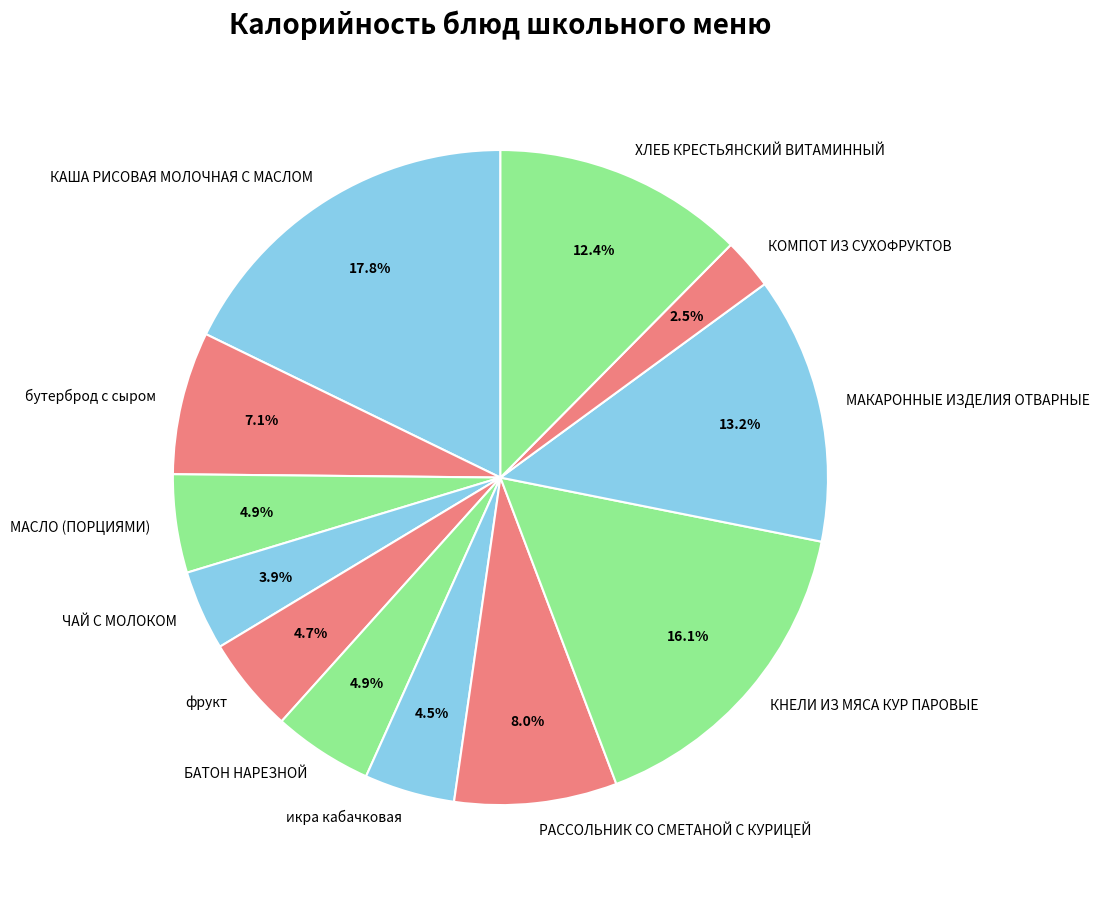

Which category has the smallest portion of the pie?

КОМПОТ ИЗ СУХОФРУКТОВ